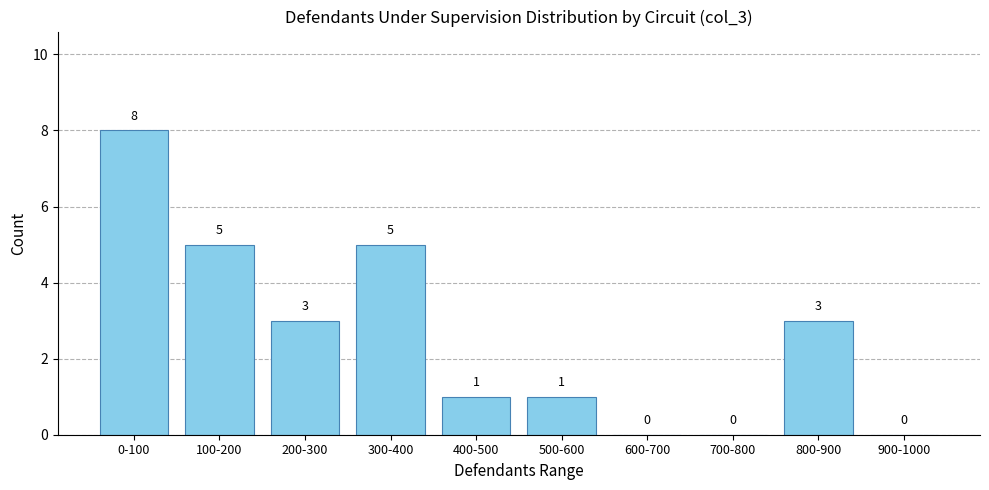

Reading right to left, what are all the values shown in this chart?

900-1000=0	800-900=3	700-800=0	600-700=0	500-600=1	400-500=1	300-400=5	200-300=3	100-200=5	0-100=8